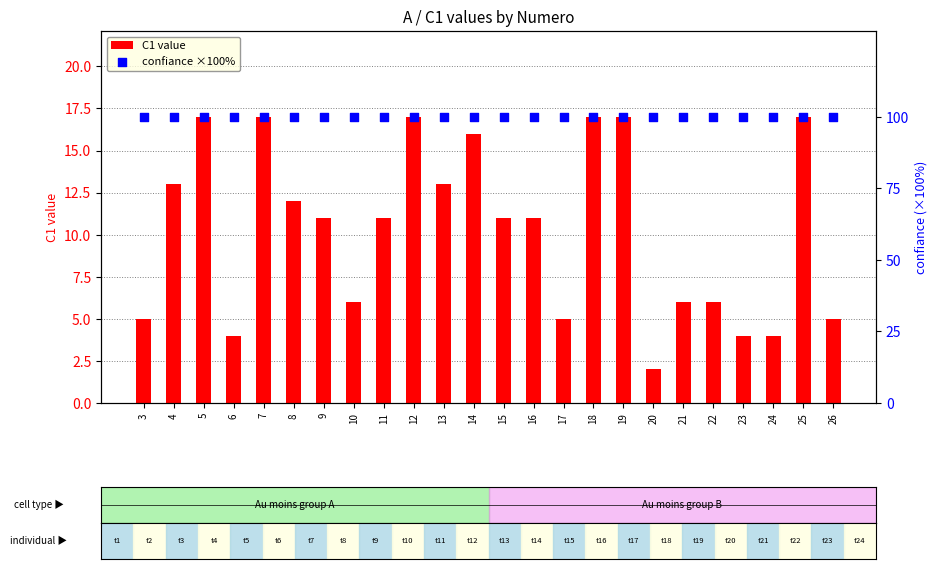

What are all the series names shown in the legend?

C1 value, confiance ×100%